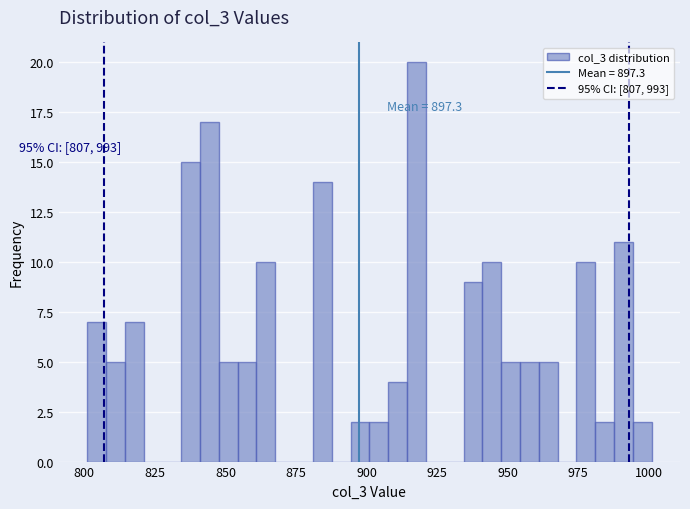

Read against the x-axis, roughly where is the centre of the tallest bar?

920